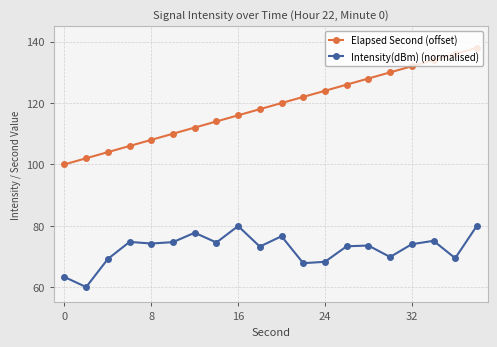

True or false: Elapsed Second (offset) has more than 1 interior local peaks.

False